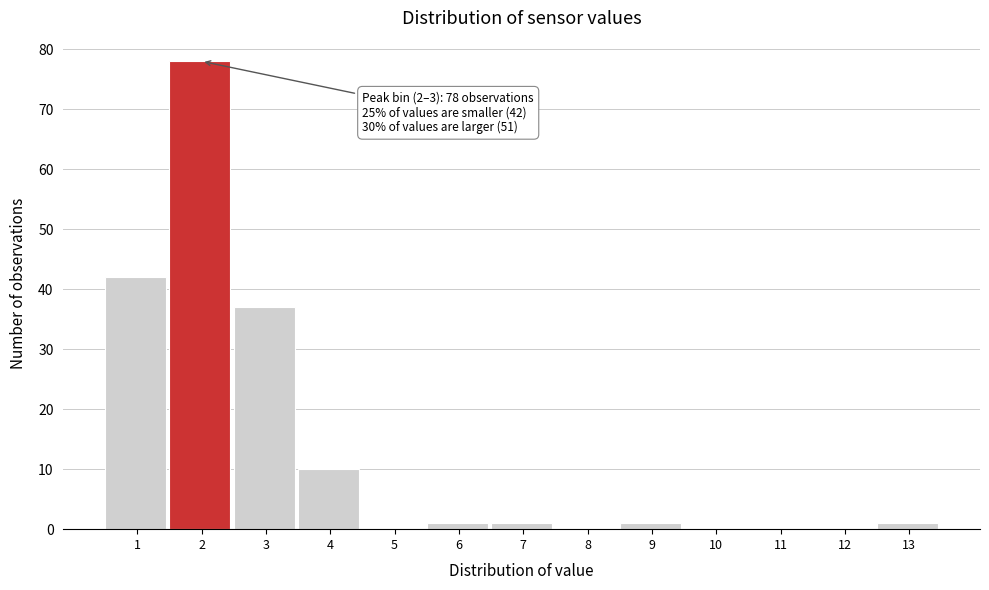

Reading left to right, transcribe all the data shown in this chart.

1=42	2=78	3=37	4=10	5=0	6=1	7=1	8=0	9=1	10=0	11=0	12=0	13=1